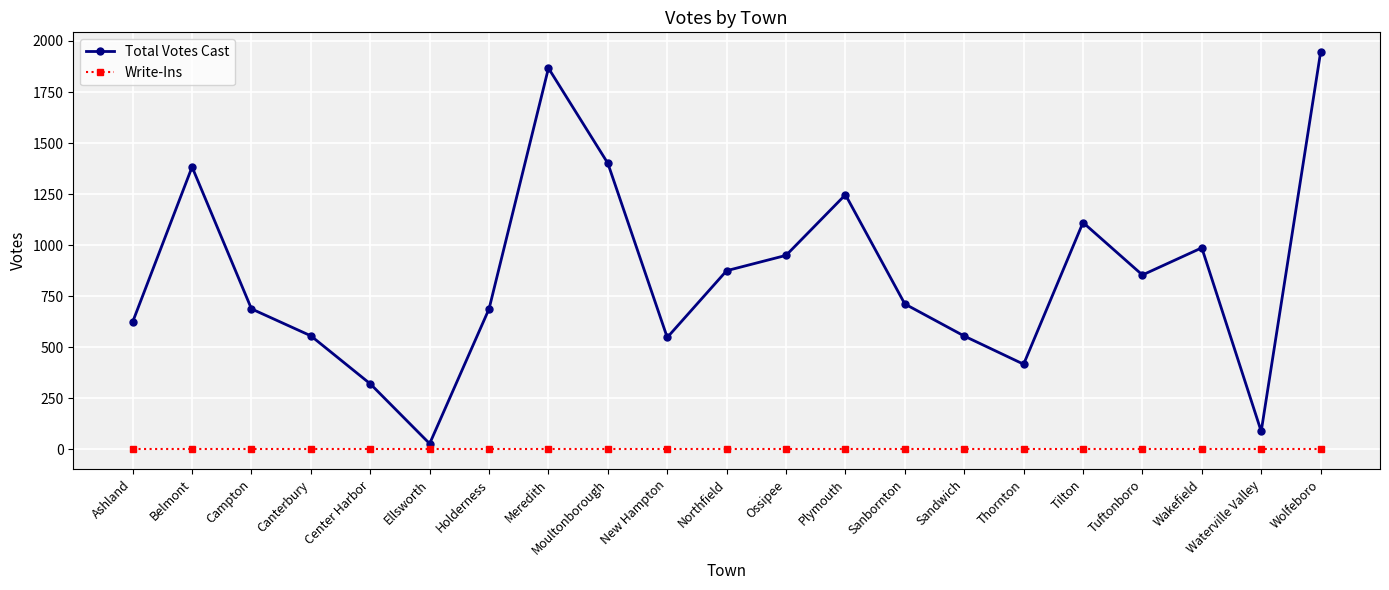

At which category is the sum across all series the highest?

Wolfeboro